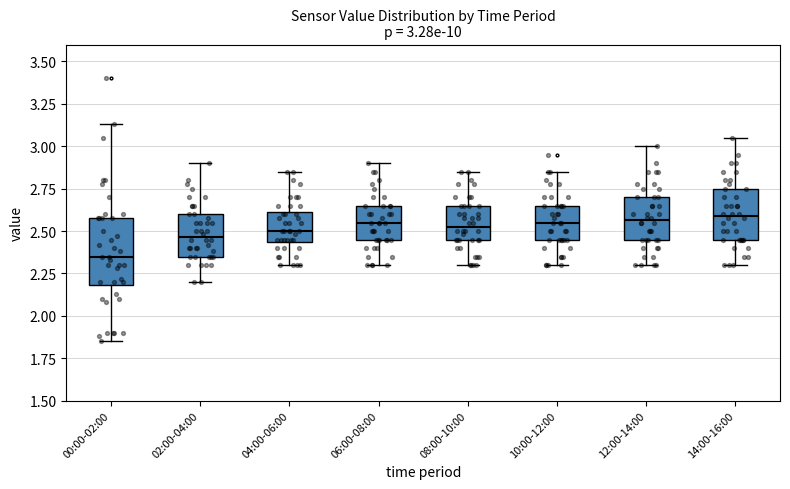

Which box is the tallest, from its lower edge to its upper edge?

00:00-02:00